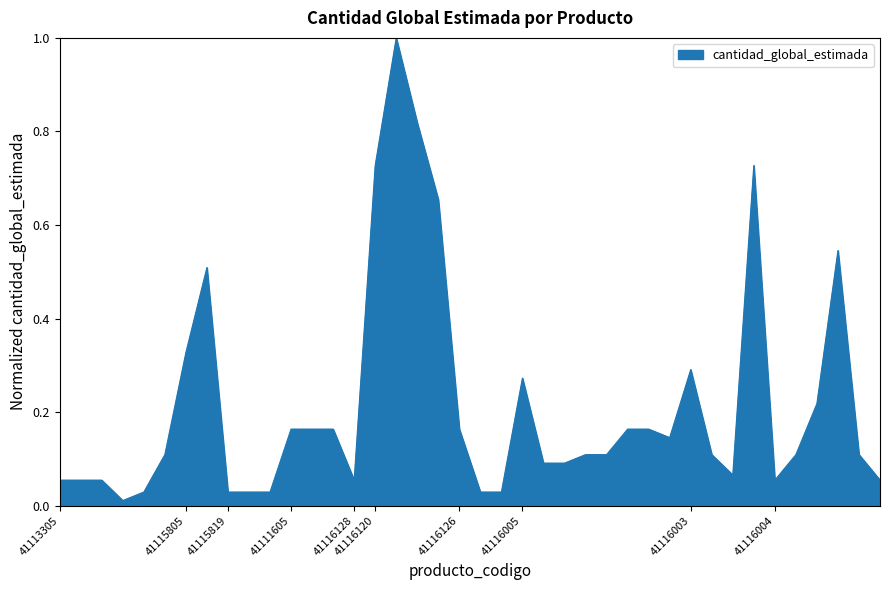

What is the greatest value displayed?

1.0